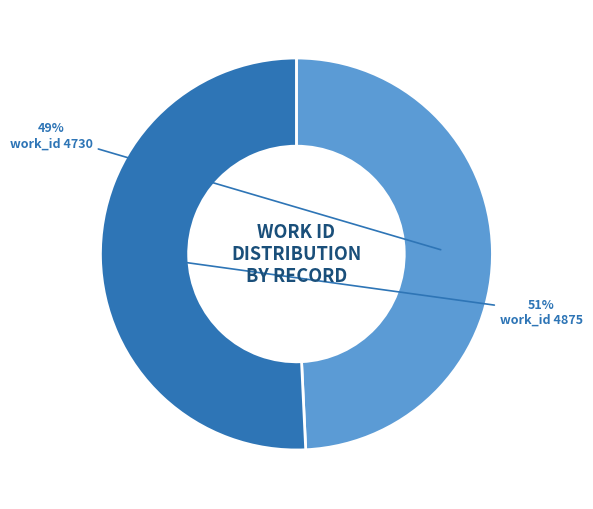

The work_id 4875 slice represents 36% of the pie. True or false?

False